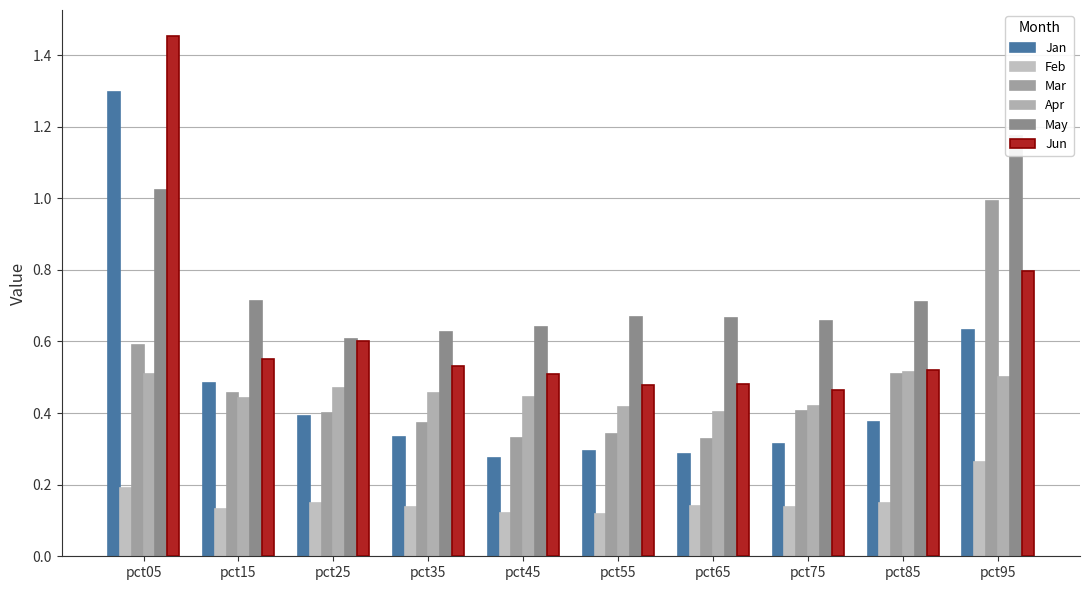

What is the difference between the maximum and second lowest values in the Apr series?

0.1